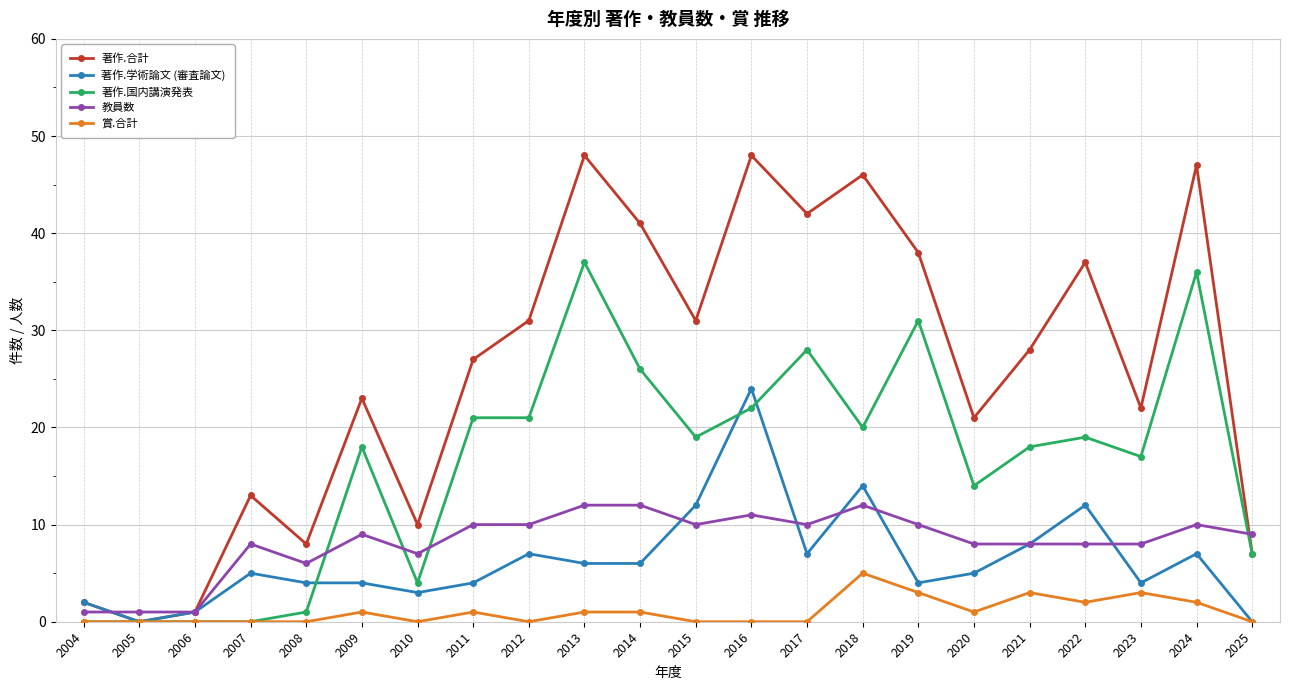

True or false: 著作.学術論文 (審査論文) has more than 2 interior local peaks.

True